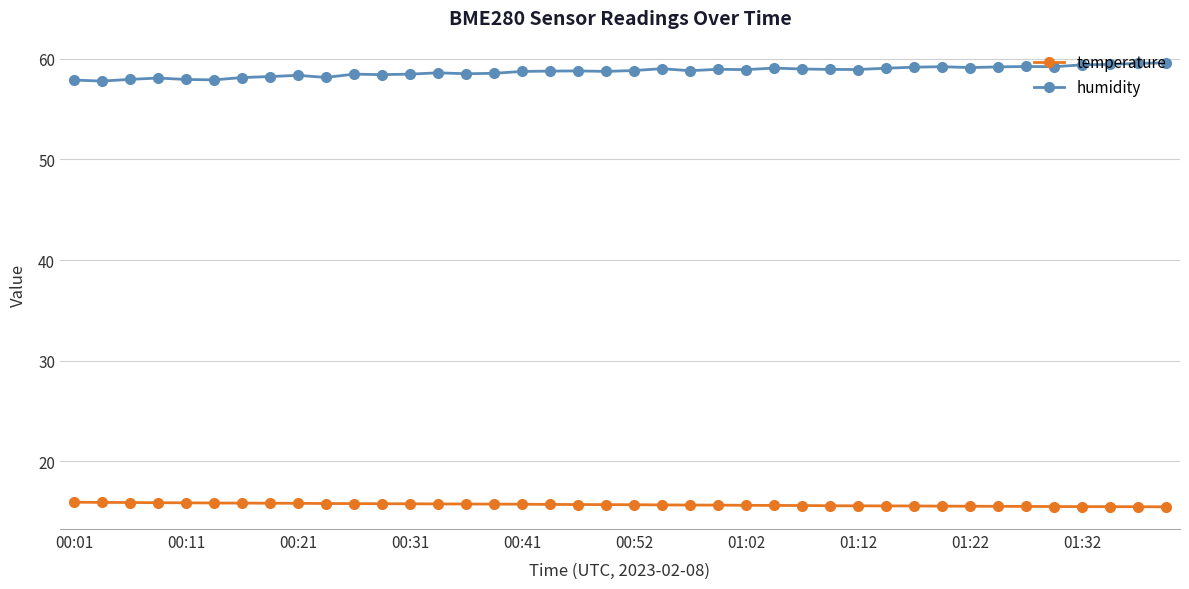

What is the difference between the maximum and second lowest values in the humidity series?

1.7